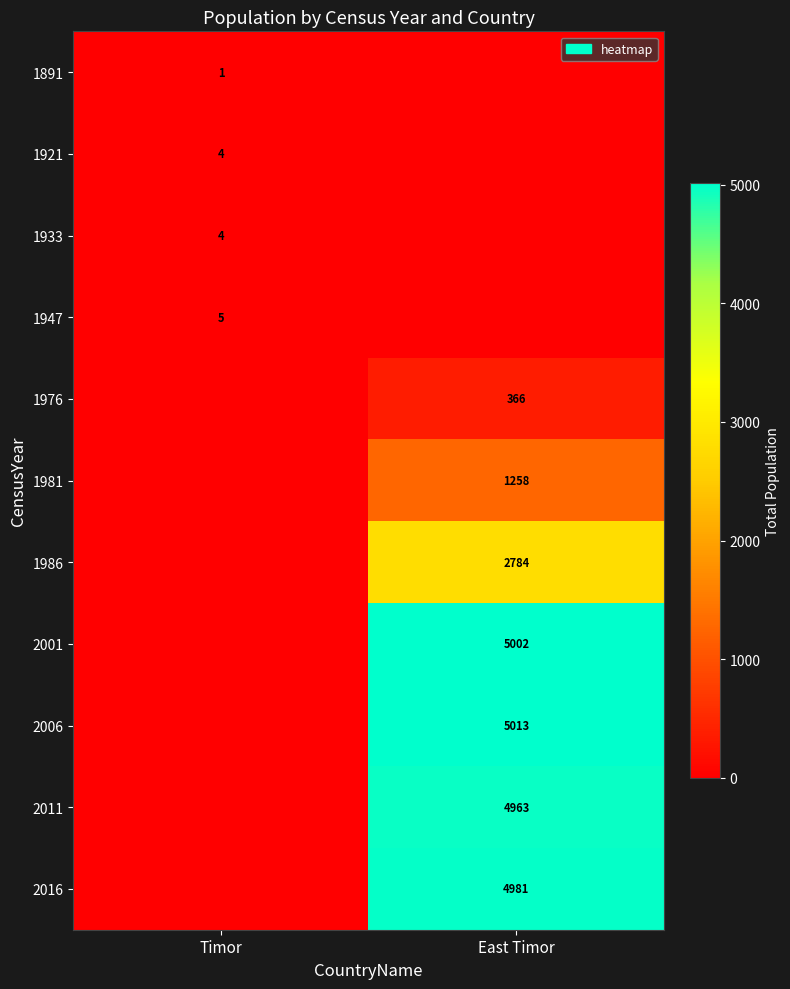

True or false: 1976 has a value of 571 at East Timor.

False